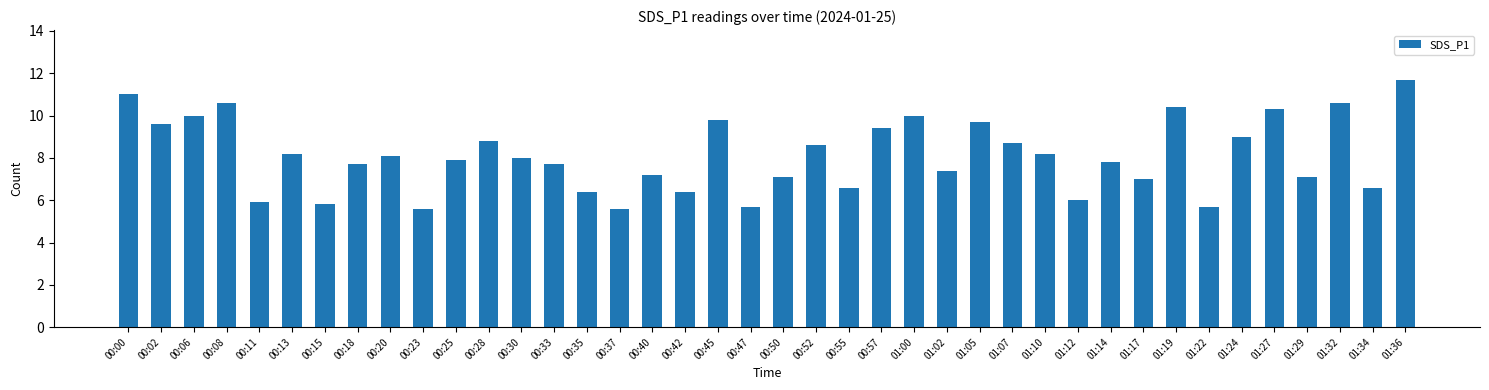

At which category does the chart reach its peak across all series?

01:36